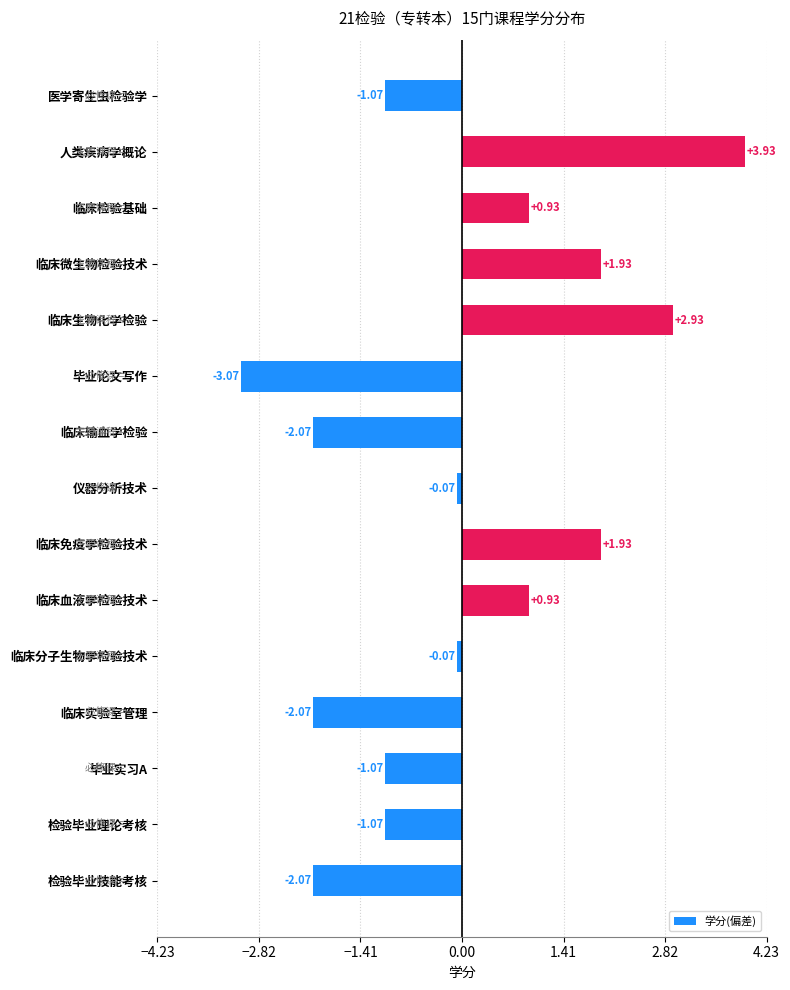

What is the change in value from 临床输血学检验 to 临床血液学检验技术?

+3.0